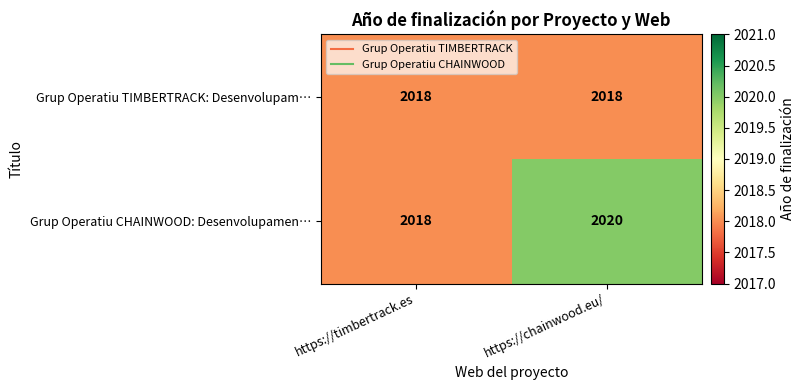

What is the total value across all series at https://timbertrack.es?

4036